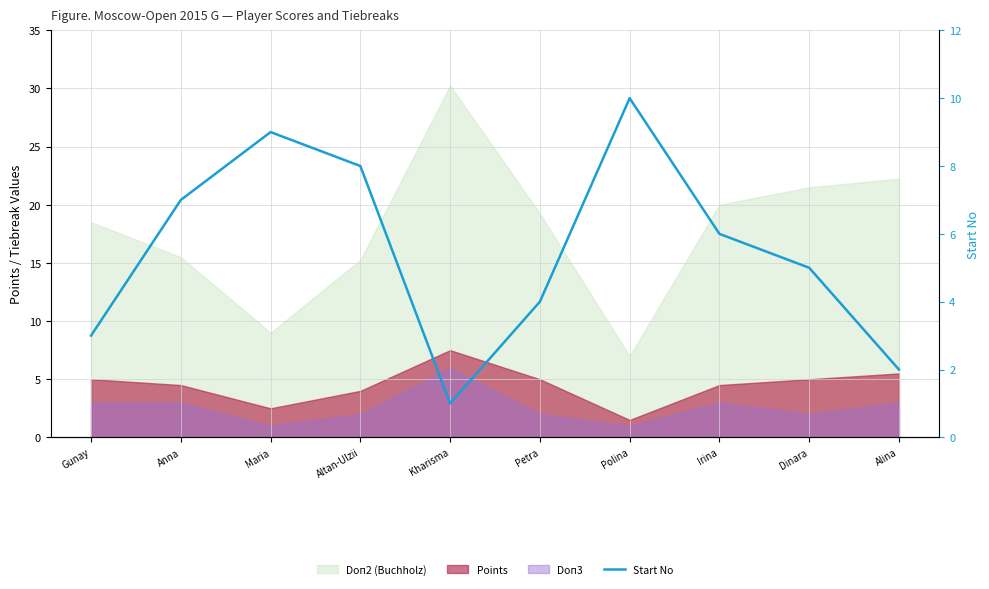

Reading right to left, extract all data points from this chart.

Alina=2	Dinara=5	Irina=6	Polina=10	Petra=4	Kharisma=1	Altan-Ulzii=8	Maria=9	Anna=7	Gunay=3